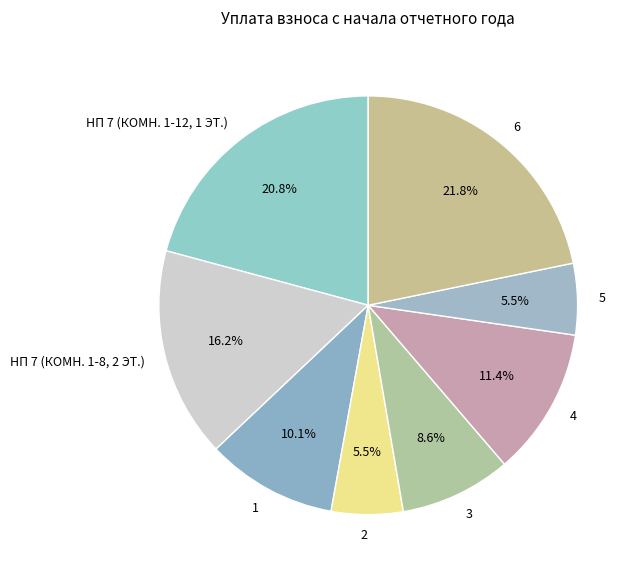

The НП 7 (КОМН. 1-8, 2 ЭТ.) slice represents 30% of the pie. True or false?

False